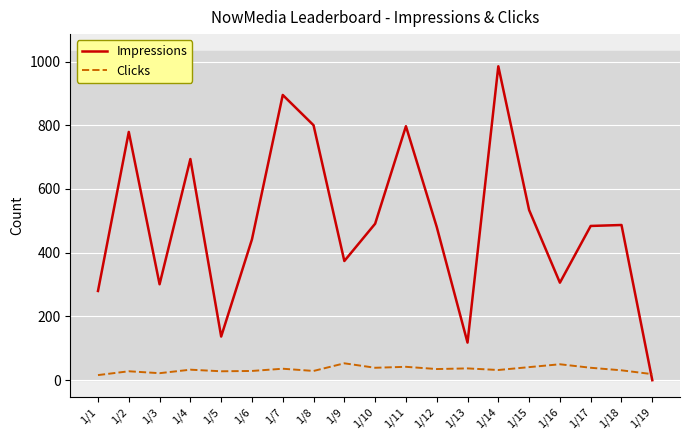

List the series in order of their peak value, highest first.

Impressions, Clicks